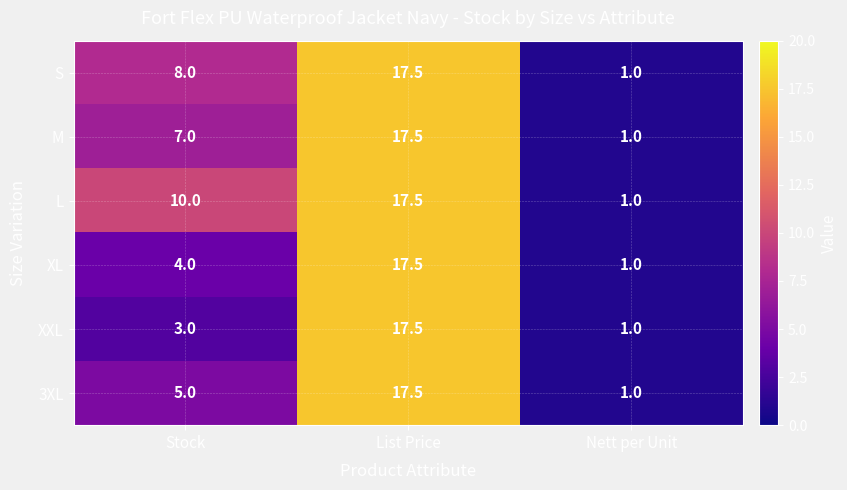

True or false: XL has a value of 17.5 at List Price.

True